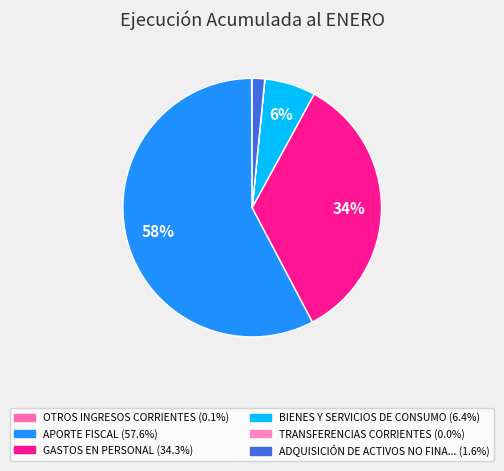

What is the smallest slice in the pie chart?

TRANSFERENCIAS CORRIENTES